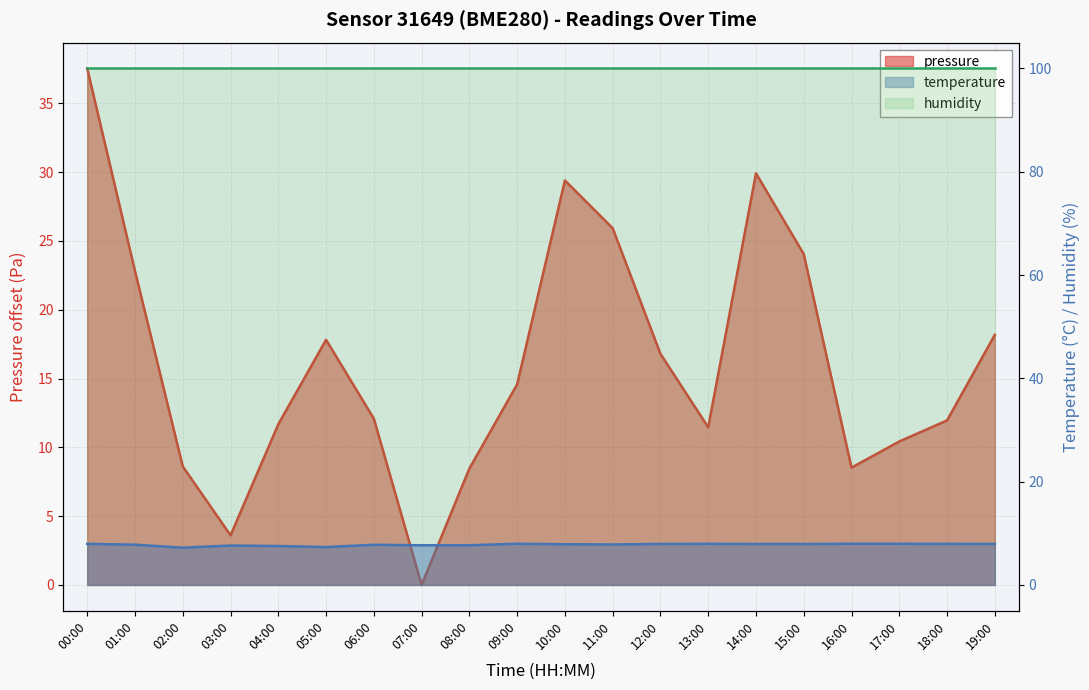

Which series ends up on top after the final intersection of temperature and pressure?

pressure